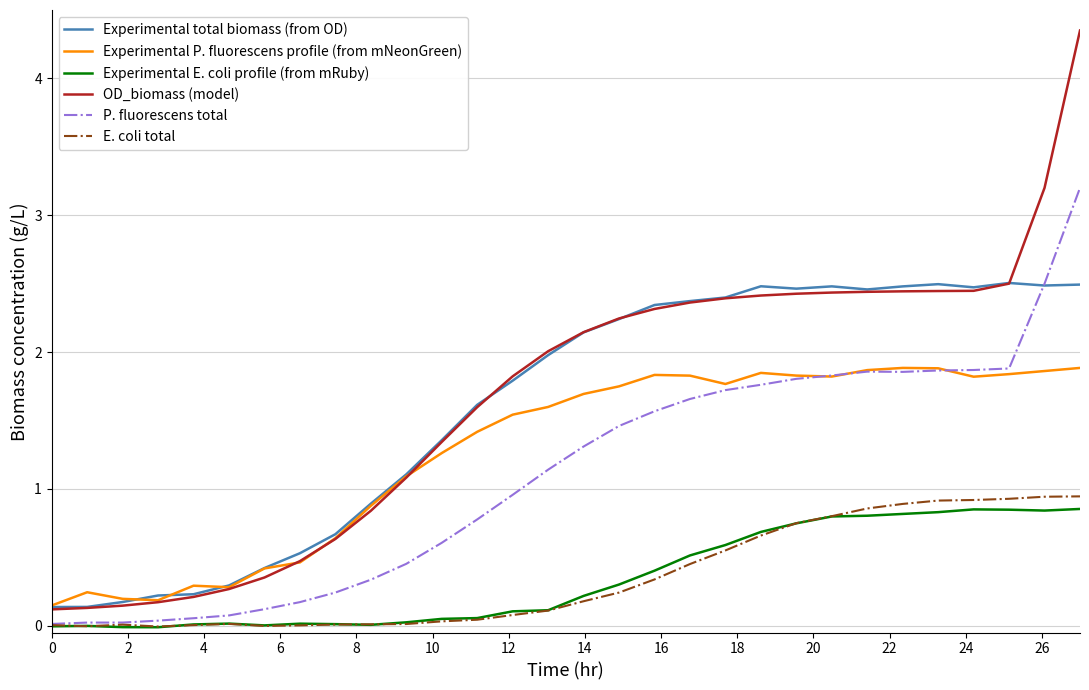

True or false: Experimental E. coli profile (from mRuby) and E. coli total cross at least once.

True